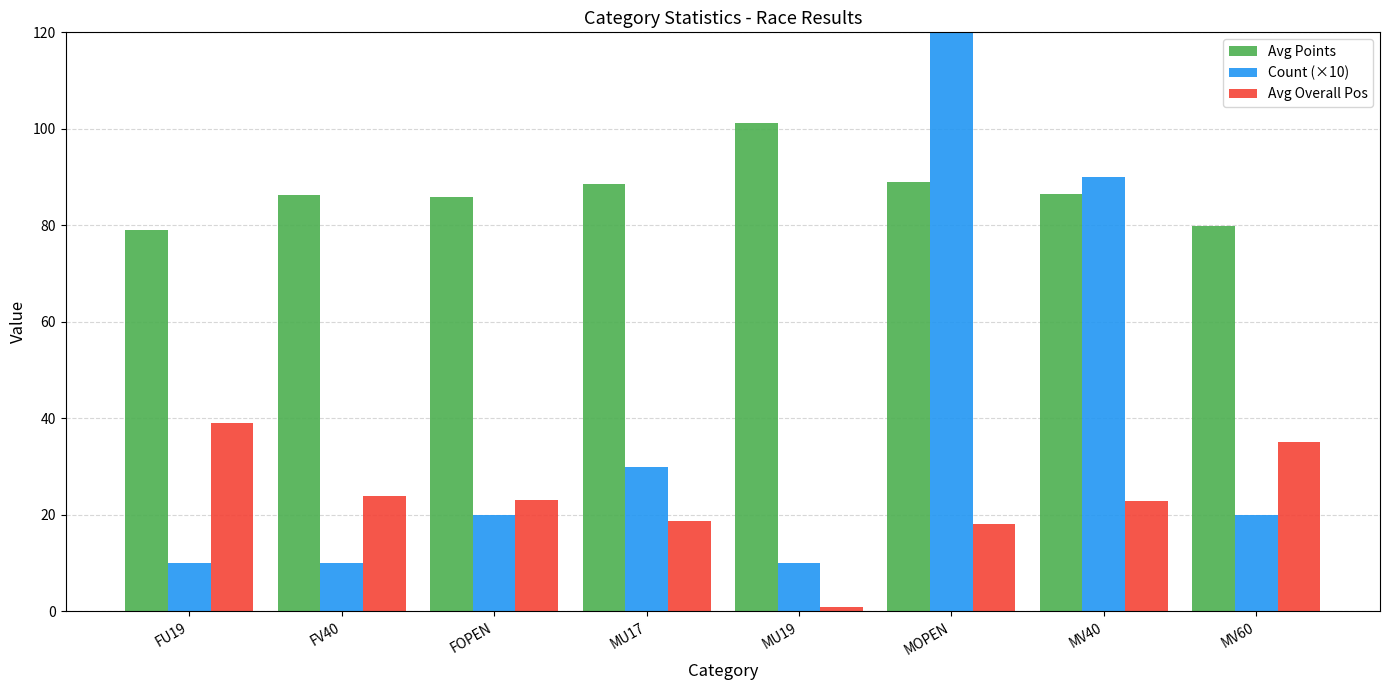

Rank the series by their maximum value, from lowest to highest.

Avg Overall Pos, Avg Points, Count (×10)